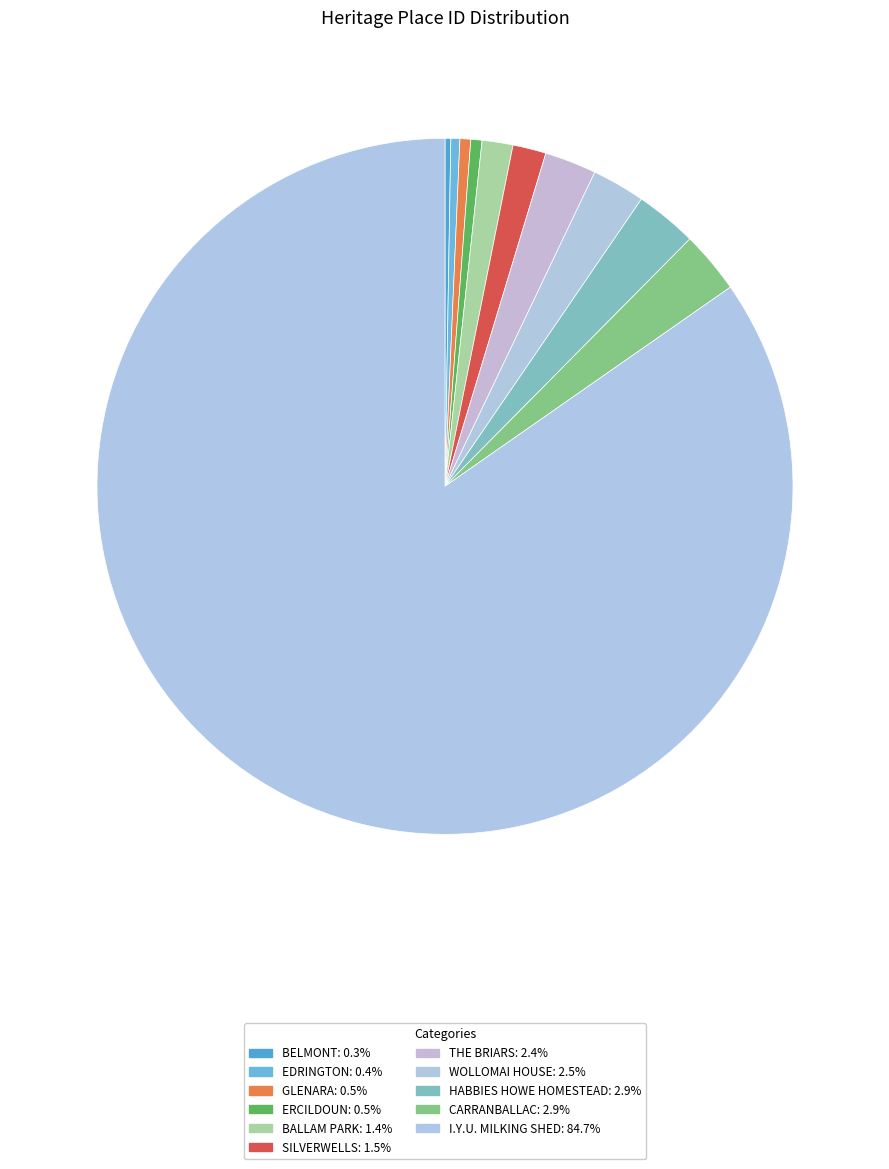

Is it true that I.Y.U. MILKING SHED is 96% of the pie?

False